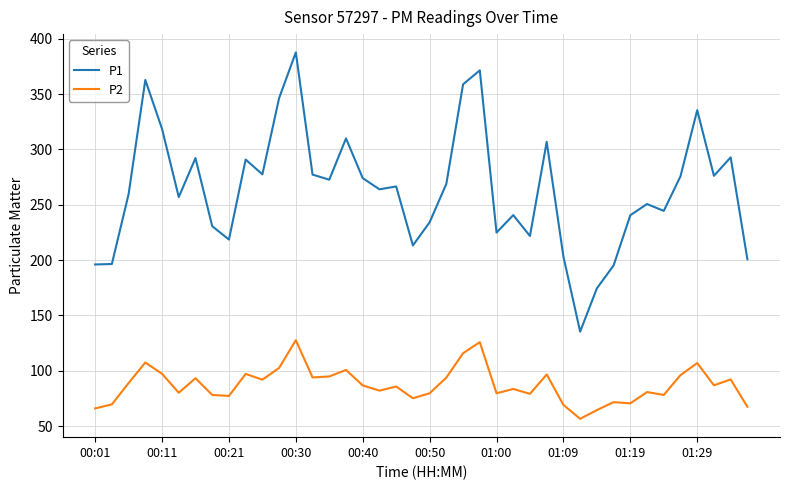

Which series has the largest range (max minus min)?

P1